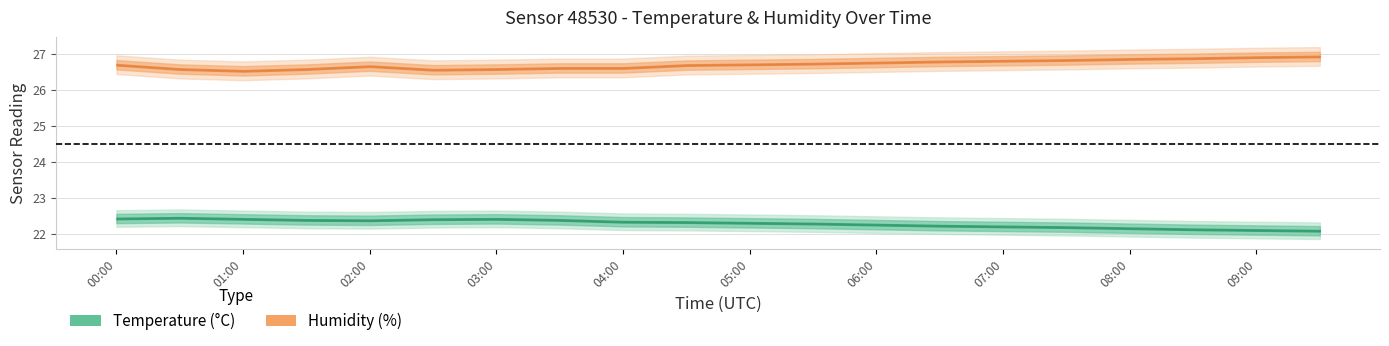

At which category is the sum across all series the highest?

00:00